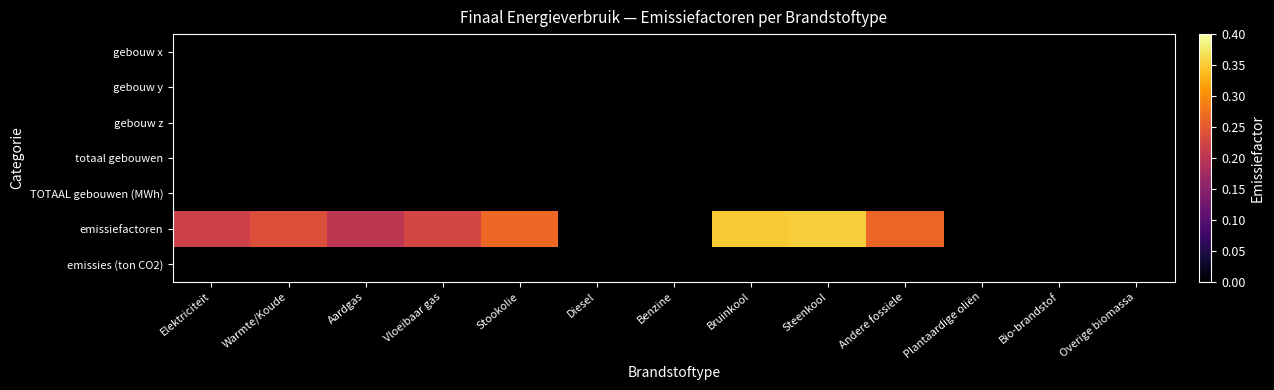

What is the spread (max minus min) of values at Steenkool?

0.4